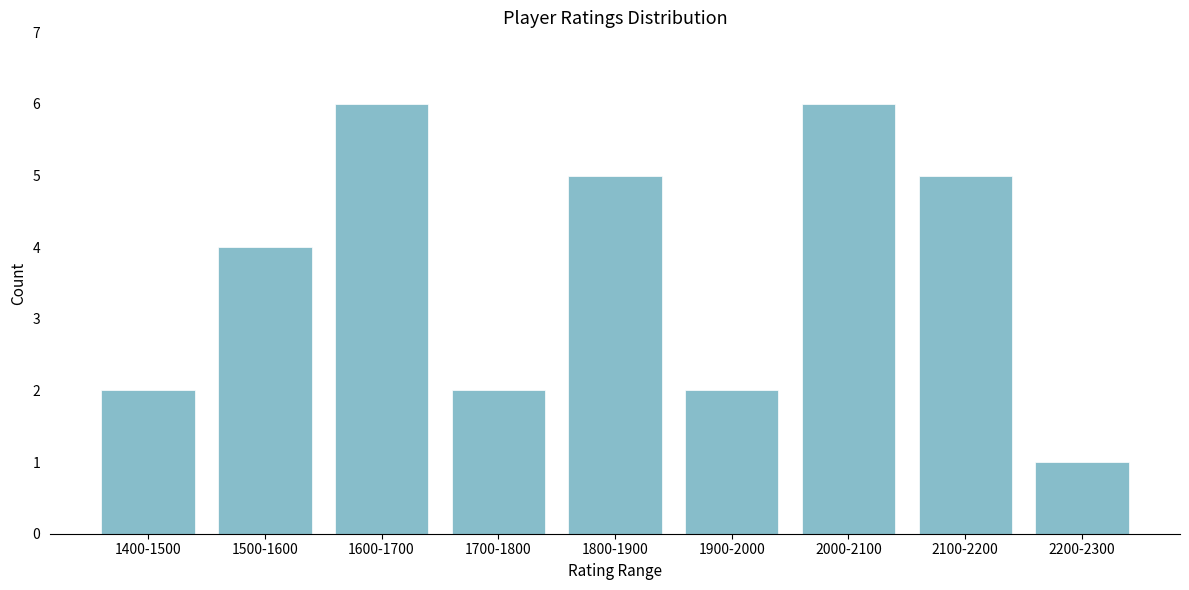

Reading left to right, transcribe all the data shown in this chart.

2	4	6	2	5	2	6	5	1